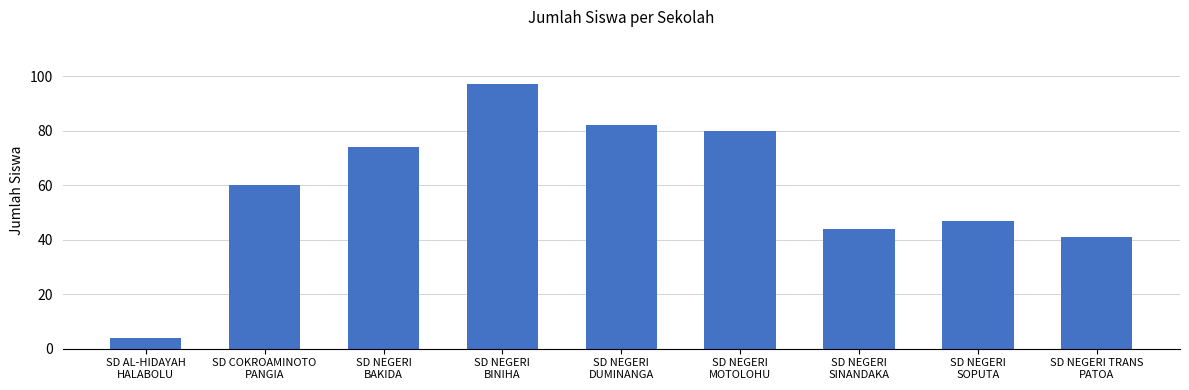

Are the bars grouped side by side (vs. stacked)?

No